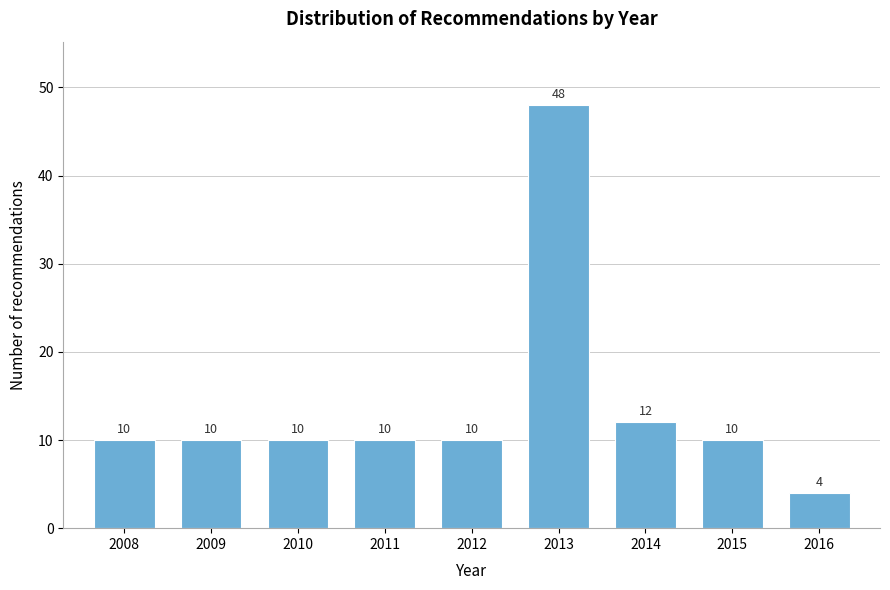

Reading right to left, what are all the values shown in this chart?

4	10	12	48	10	10	10	10	10